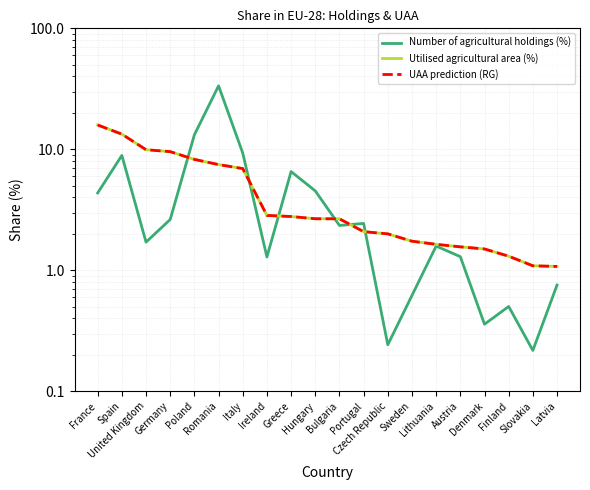

Count the number of data series in this chart.

3